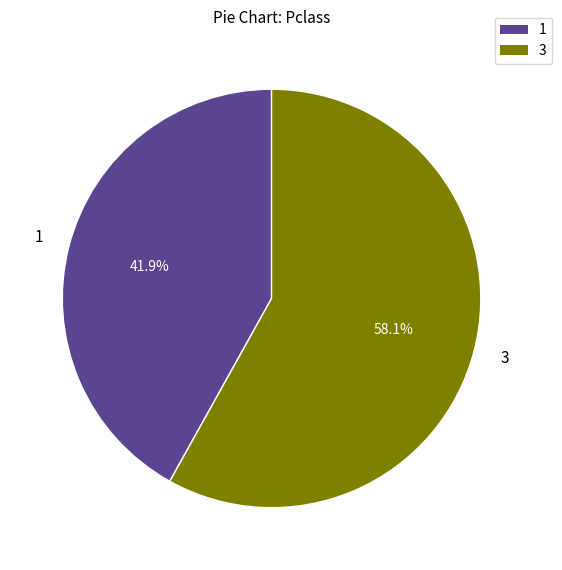

Does any single category account for the majority?

Yes